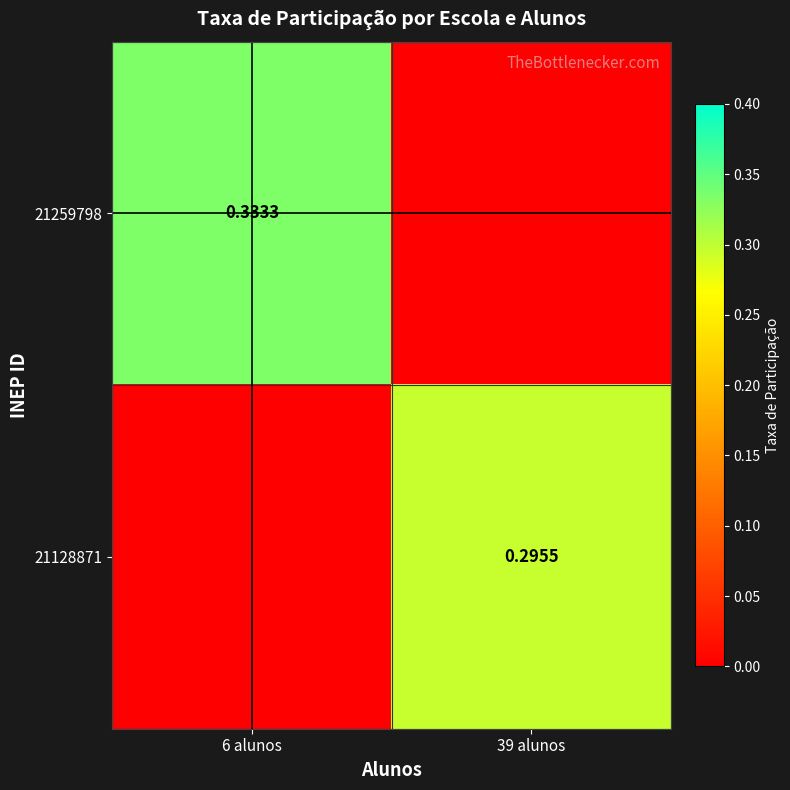

List the series in order of their peak value, lowest first.

21128871, 21259798